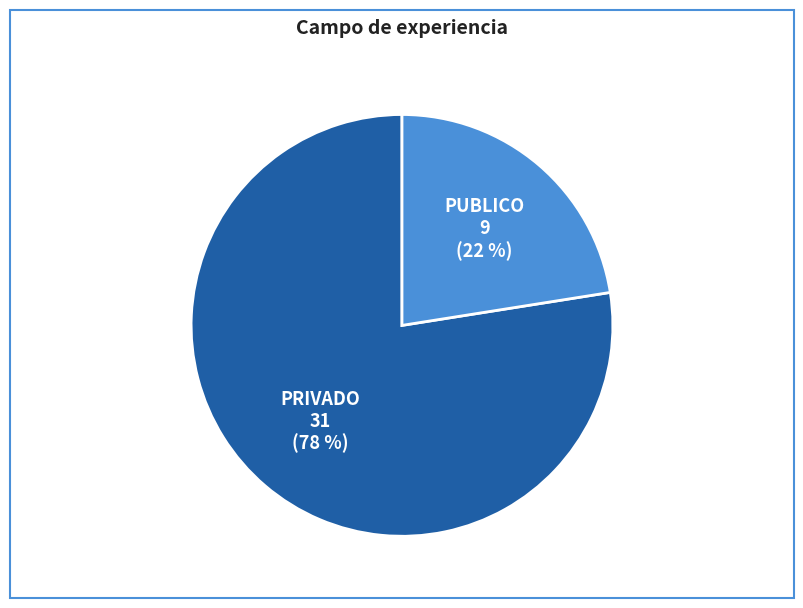

Is it true that PRIVADO is 78% of the pie?

True